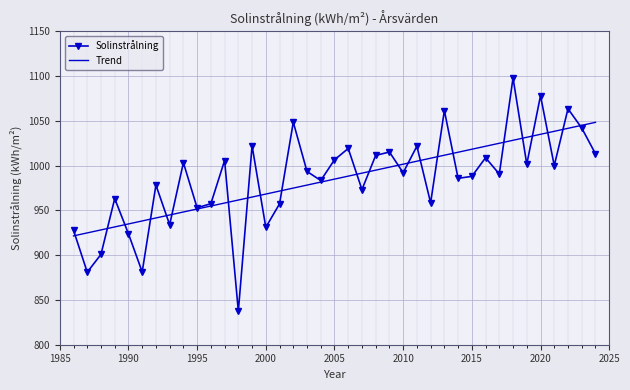

Which series has the widest spread of values?

Solinstrålning